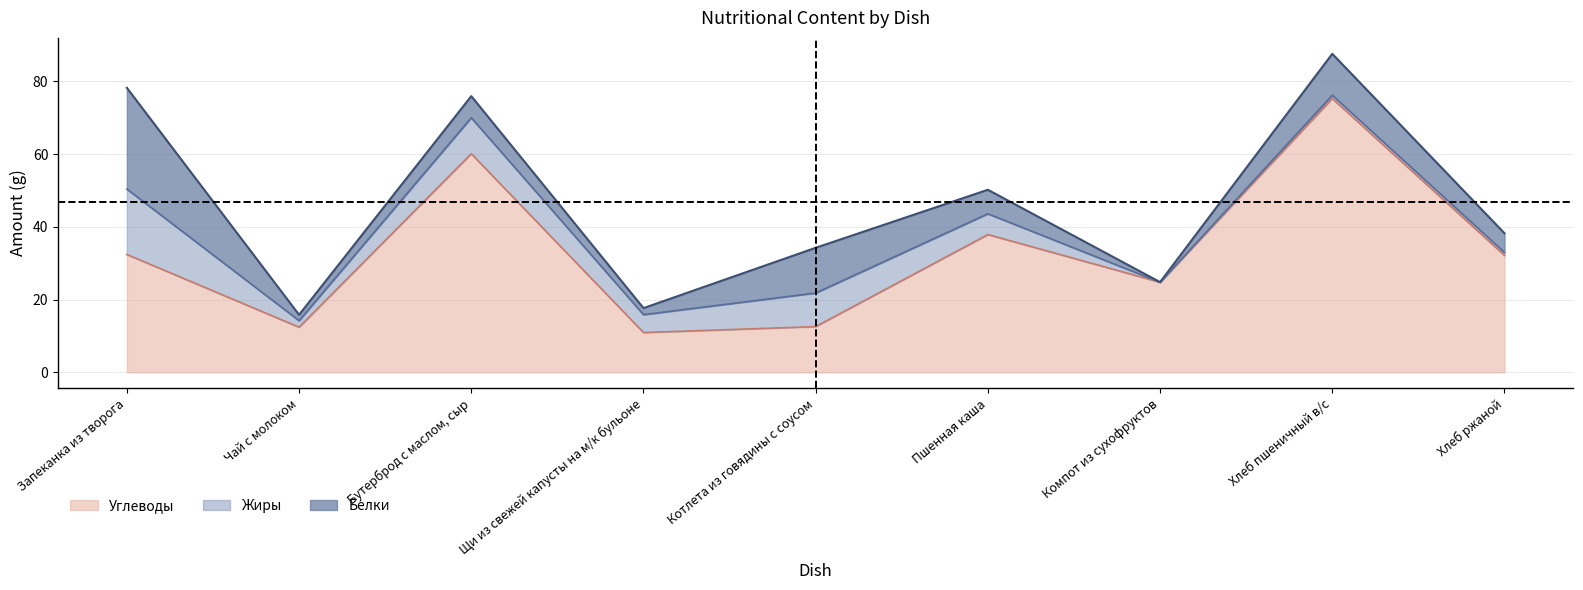

At which label is Белки closest to 13?

Котлета из говядины с соусом